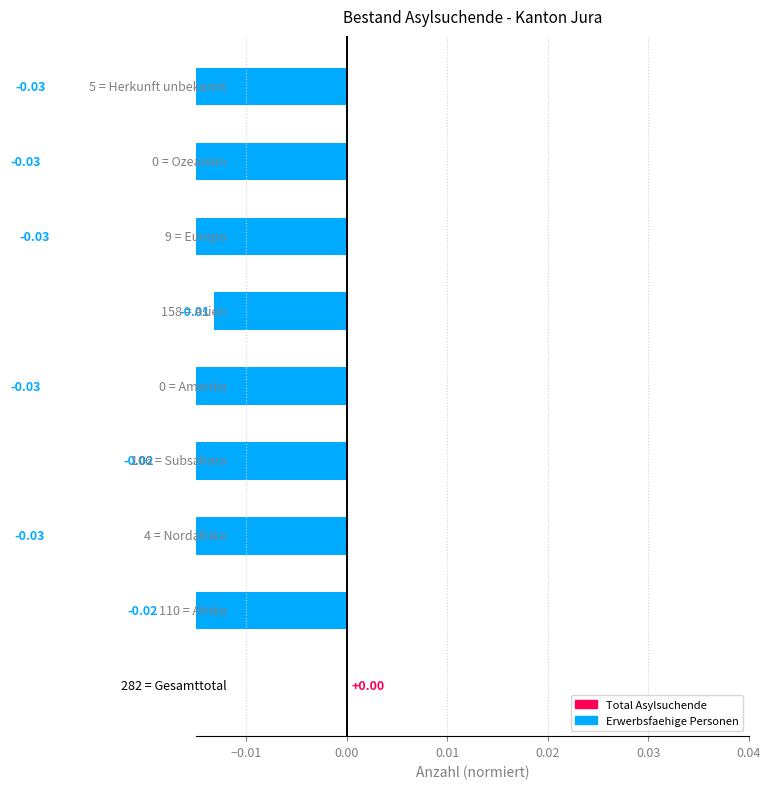

Are the bars horizontal?

Yes